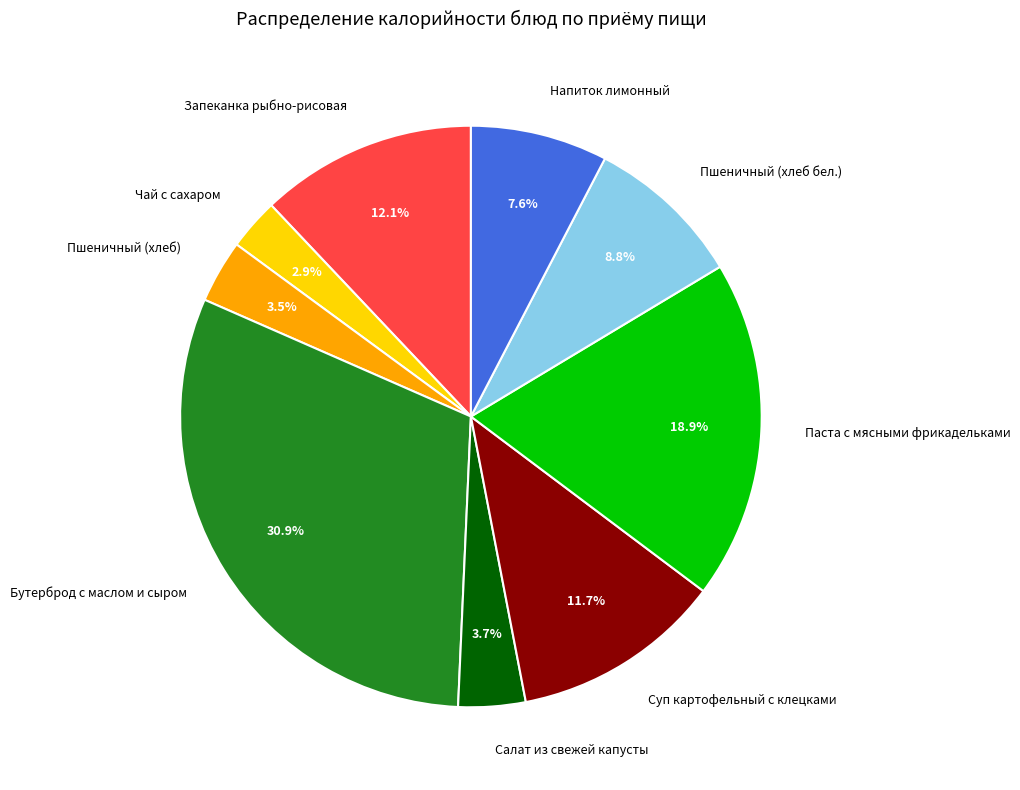

What is the ratio of the value at Бутерброд с маслом и сыром to the value at Пшеничный (хлеб бел.)?

3.5